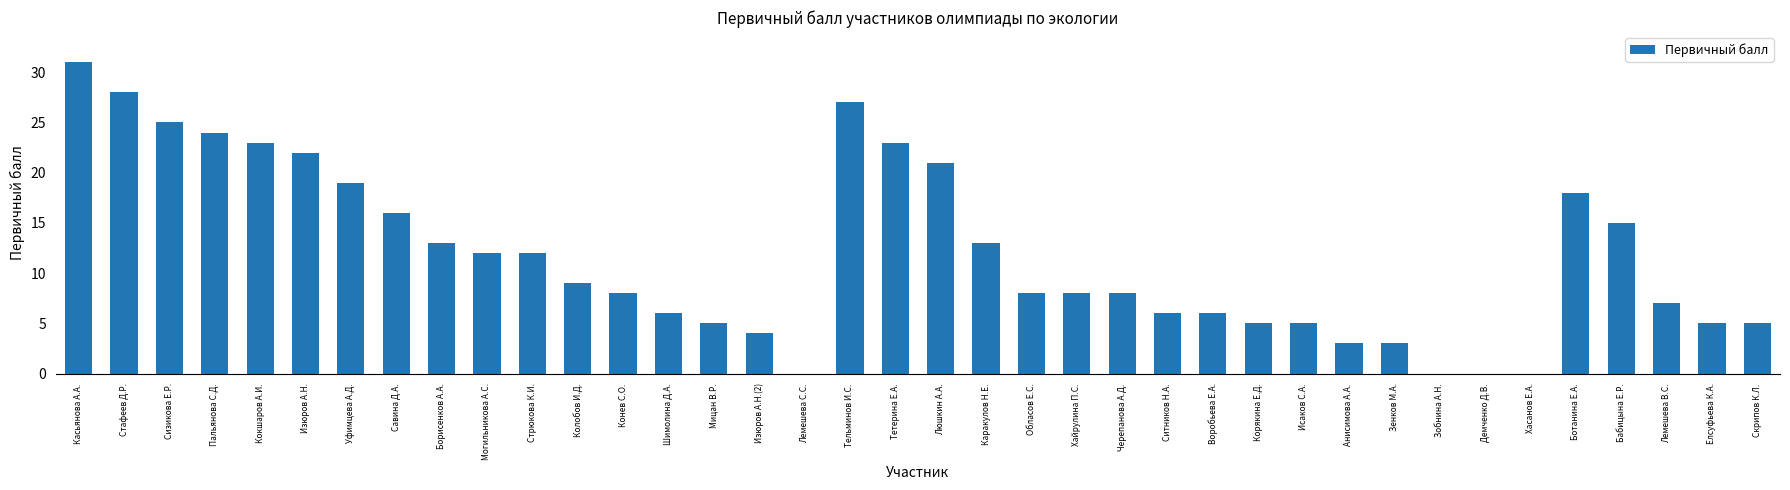

Are the bars horizontal?

No